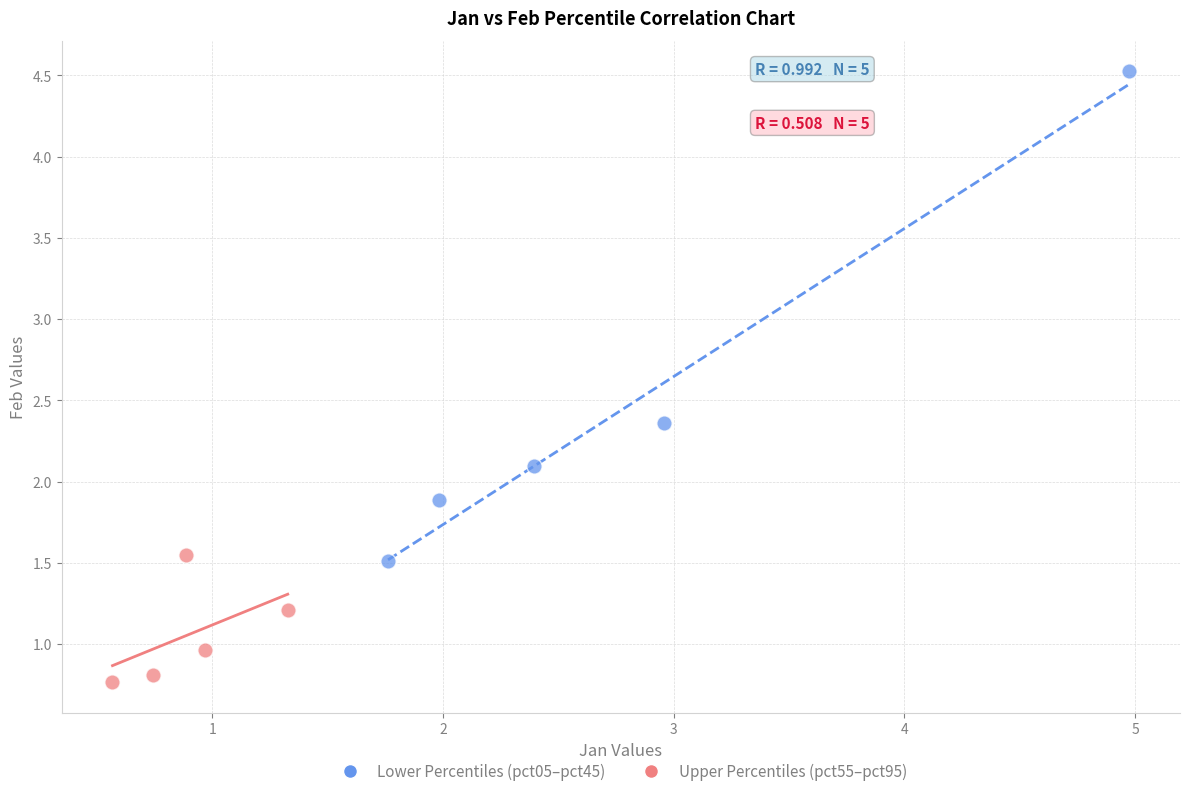

Which series has the widest spread of Y values?

Lower Percentiles (pct05–pct45)